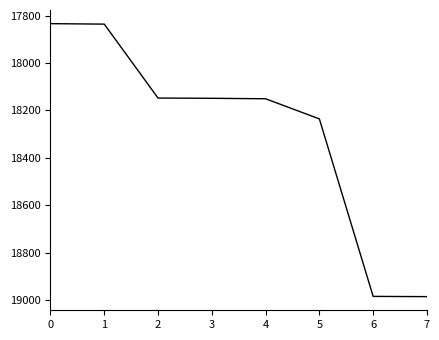

Between 7 and 3, which is larger?

7